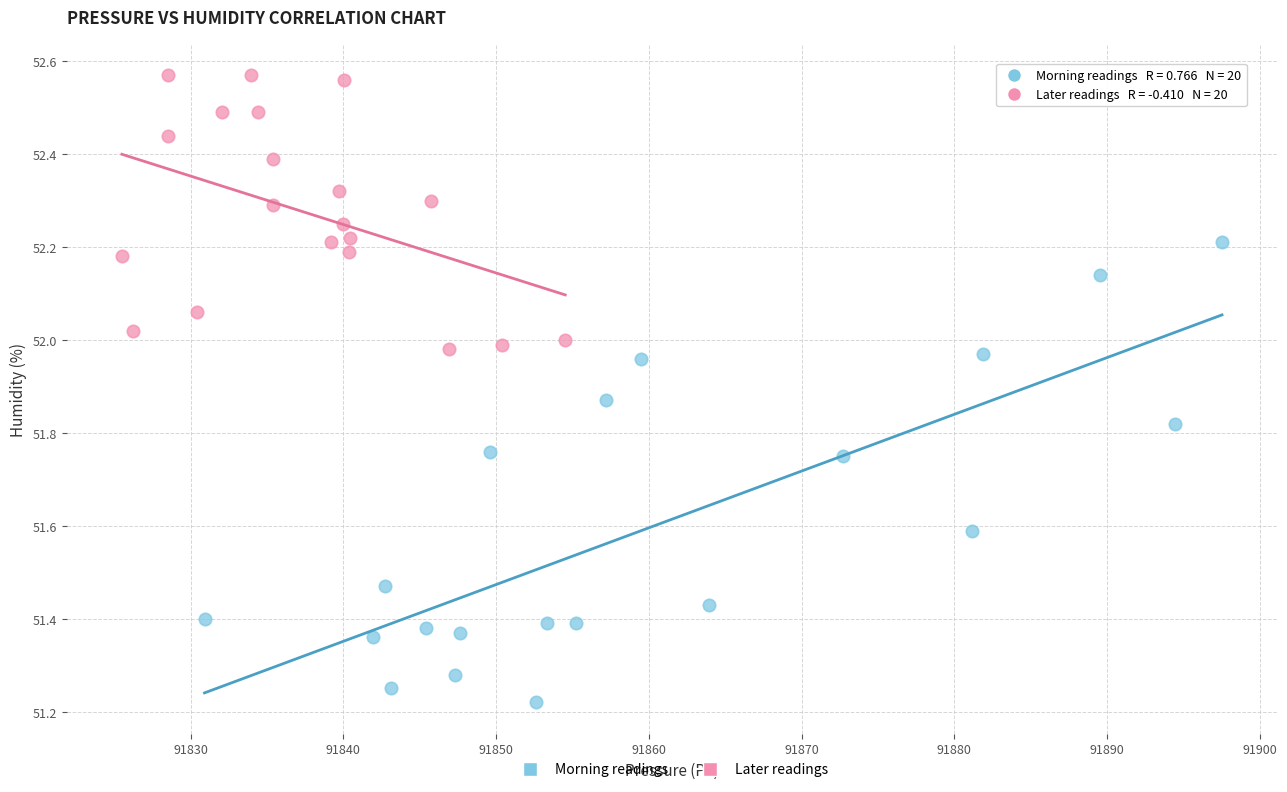

Which series reaches the minimum Y coordinate?

Morning readings